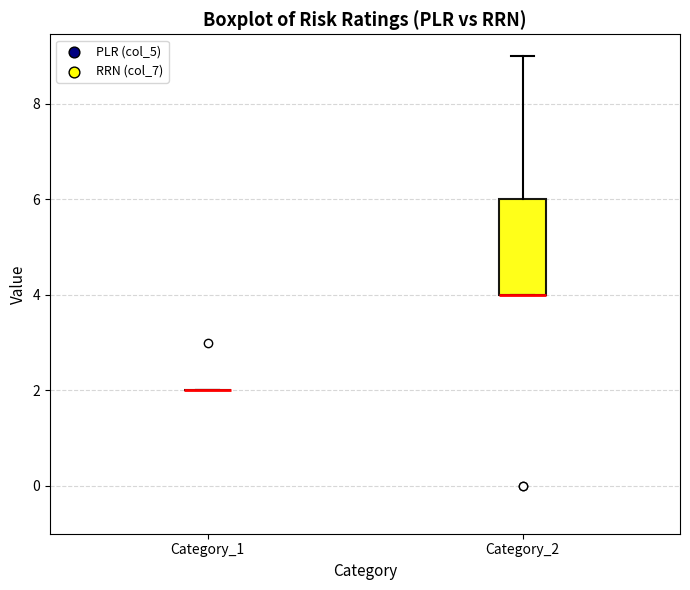

Reading left to right, read every box against the y-axis: the position of its median line, the range the box covers, and the ends of its whiskers. The values are not printed on the chart, so give them approximately, as read against the axis.

Category_1: box collapsed to a line at 2, whiskers 2 to 2
Category_2: median 4 (drawn on the box's lower edge), box 4 to 6, whiskers 4 to 9